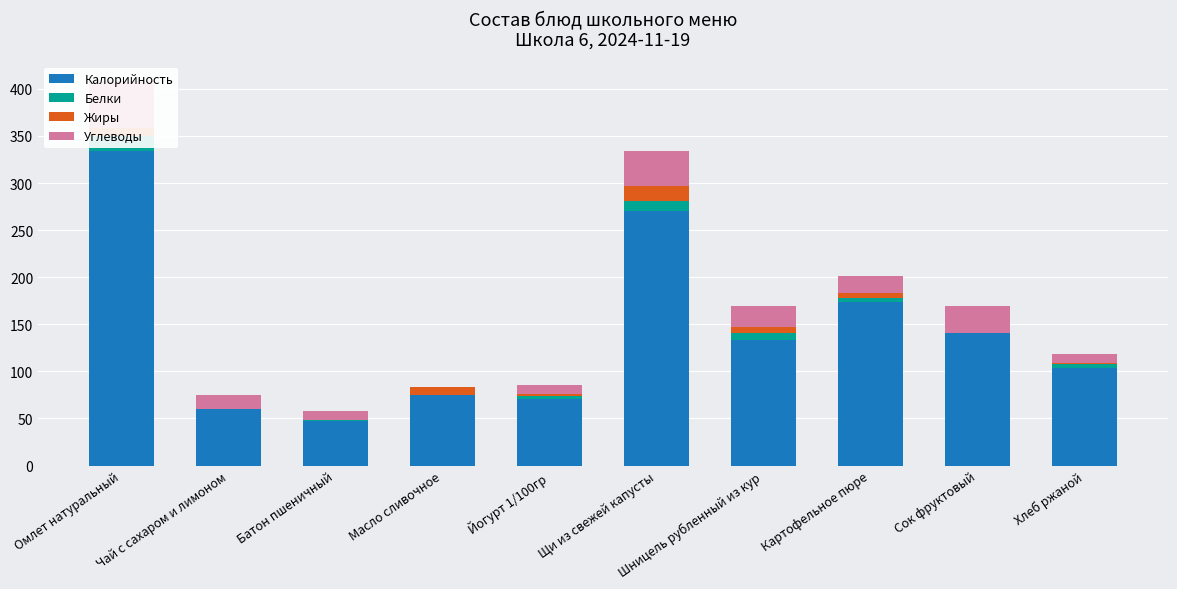

At which category is the sum across all series the highest?

Омлет натуральный